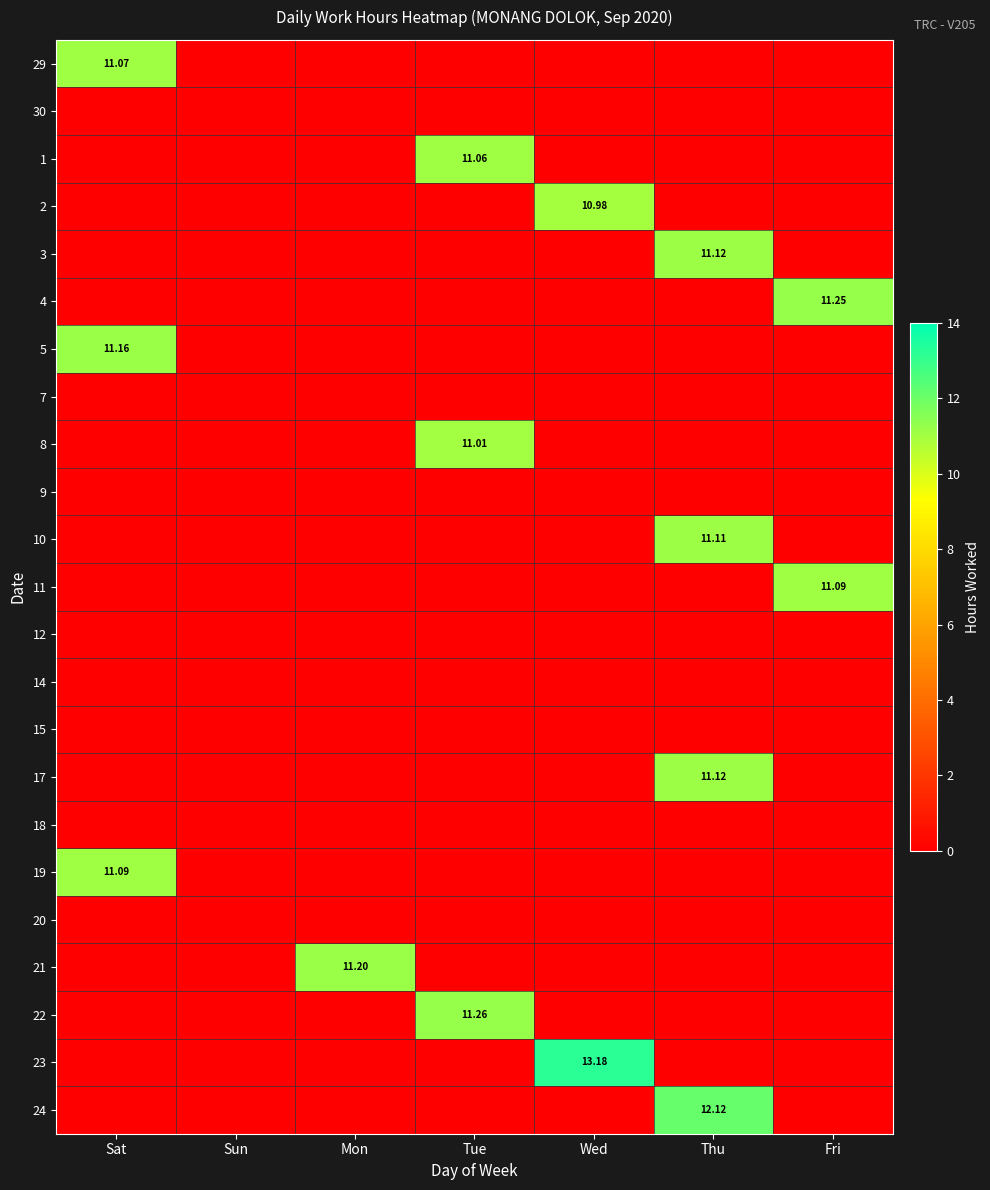

Is it true that 19 equals -3.4 at Thu?

False